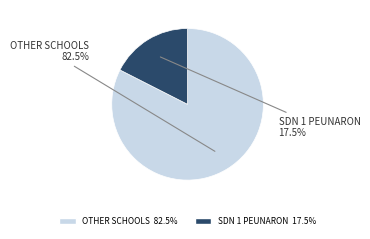

Is there any slice that represents more than half of the pie?

Yes